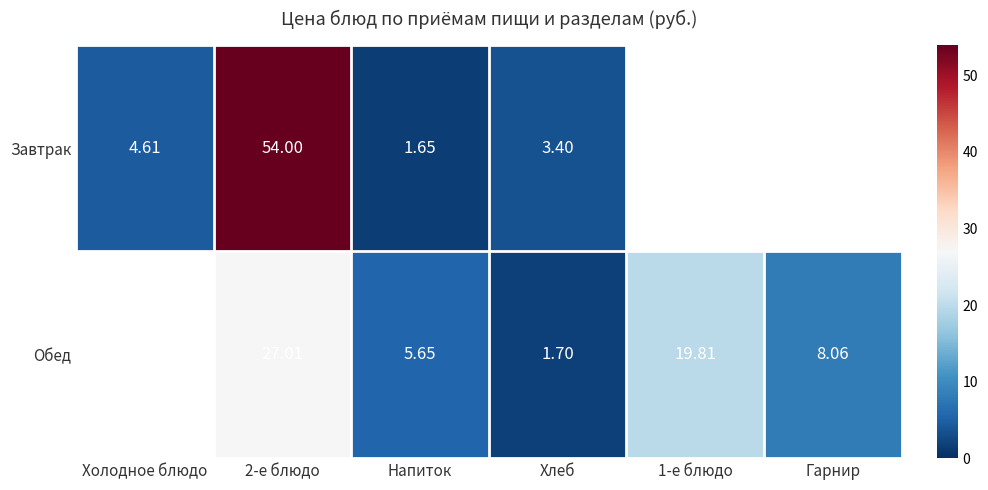

What is the minimum value shown in the chart?

1.6